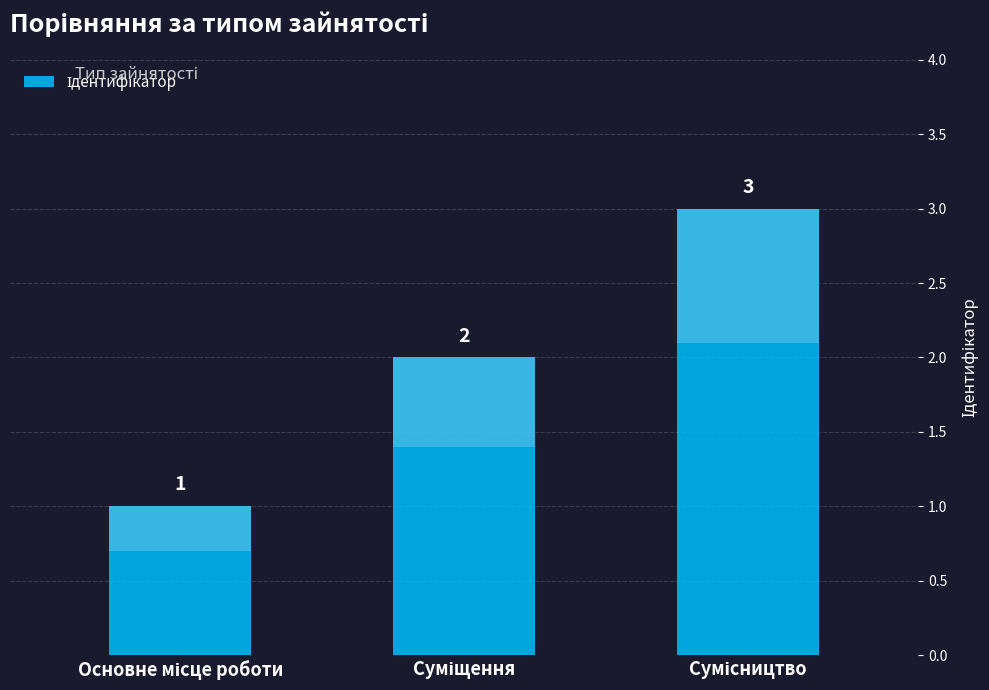

What value does the data have at Основне місце роботи?

1